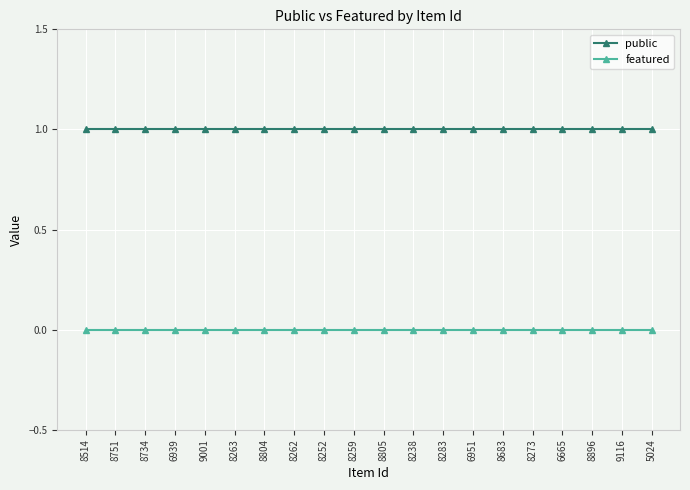

Reading left to right, what are all the values shown in this chart?

public: 1	1	1	1	1	1	1	1	1	1	1	1	1	1	1	1	1	1	1	1
featured: 0	0	0	0	0	0	0	0	0	0	0	0	0	0	0	0	0	0	0	0